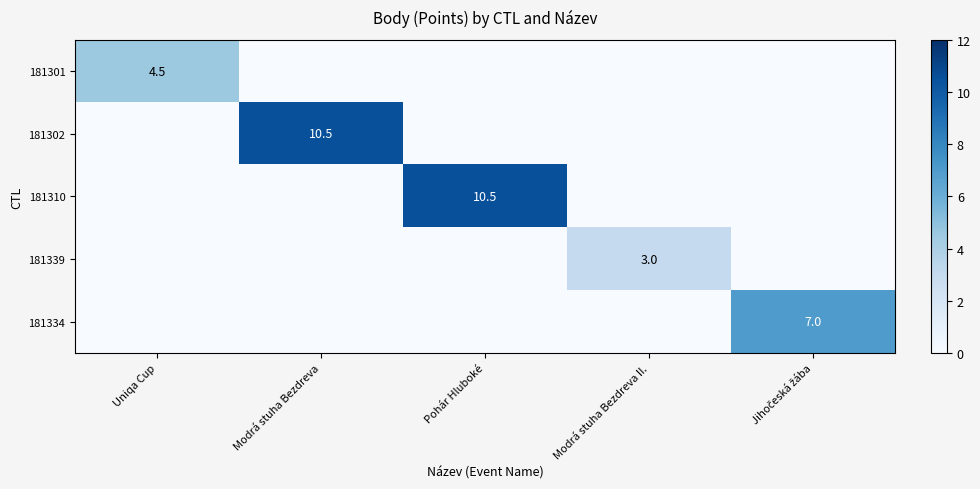

True or false: 181301 has a value of 0.0 at Jihočeská žába.

True